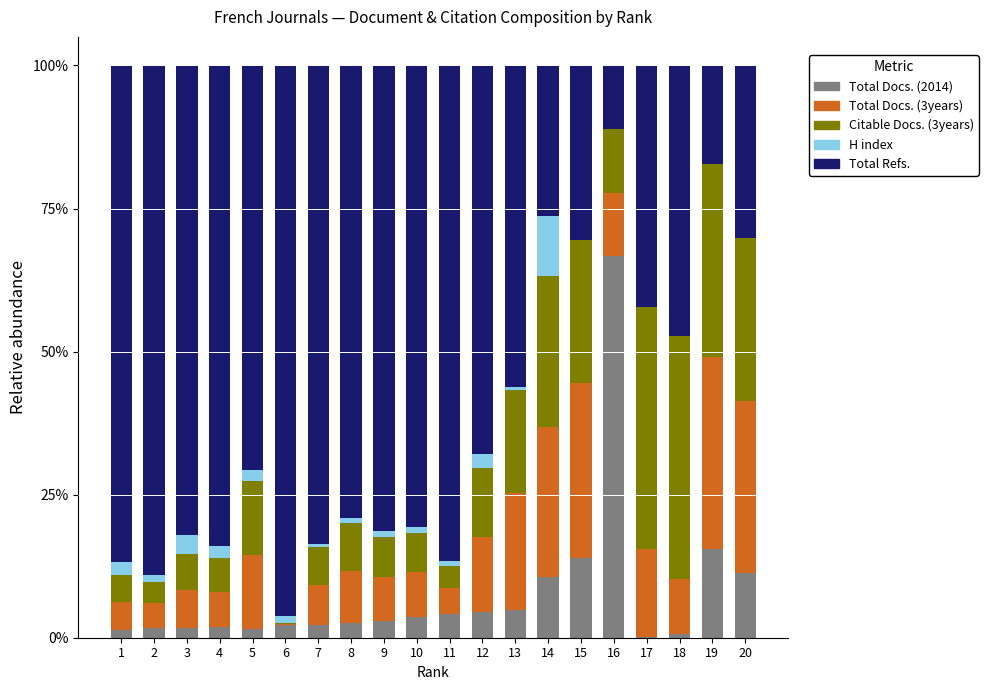

Are the bars horizontal?

No